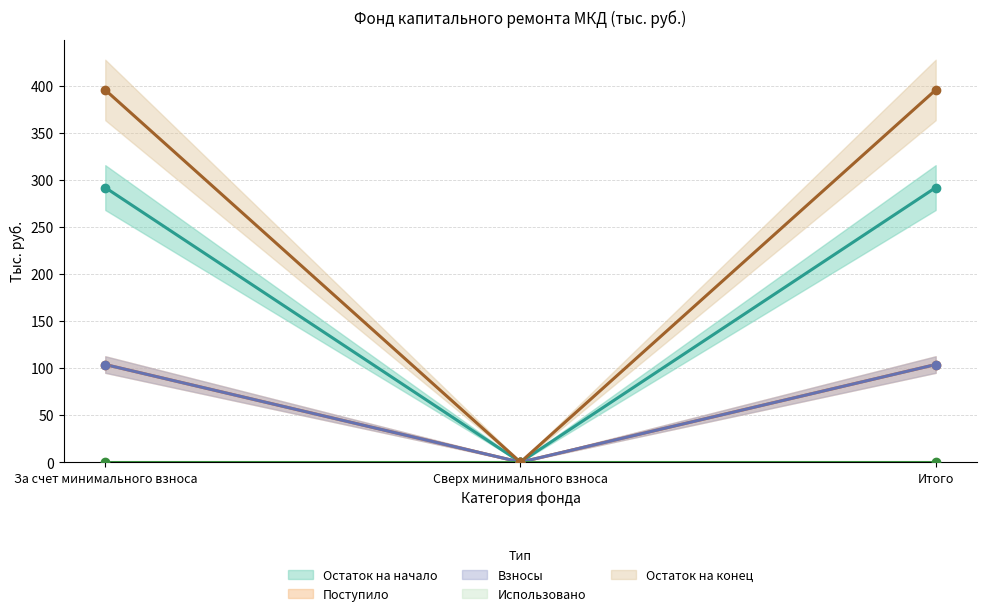

What is the label of the 3rd point from the right?

За счет минимального взноса